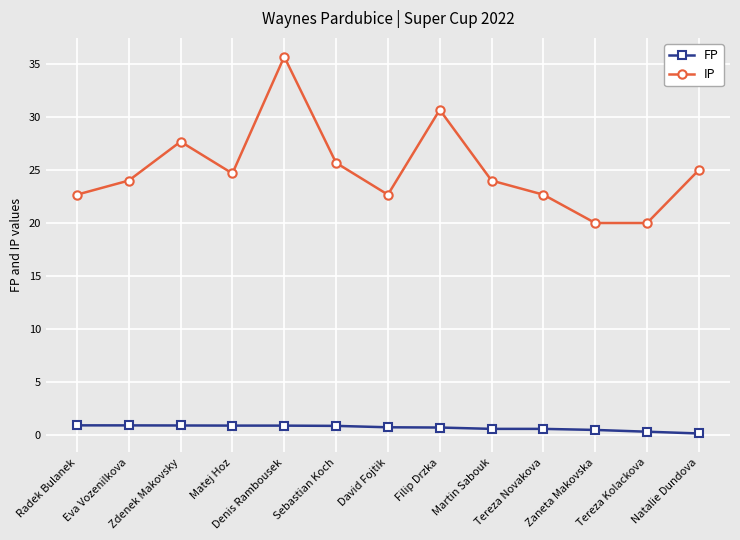

At Martin Sabouk, list the series in order from largest to smallest.

IP, FP